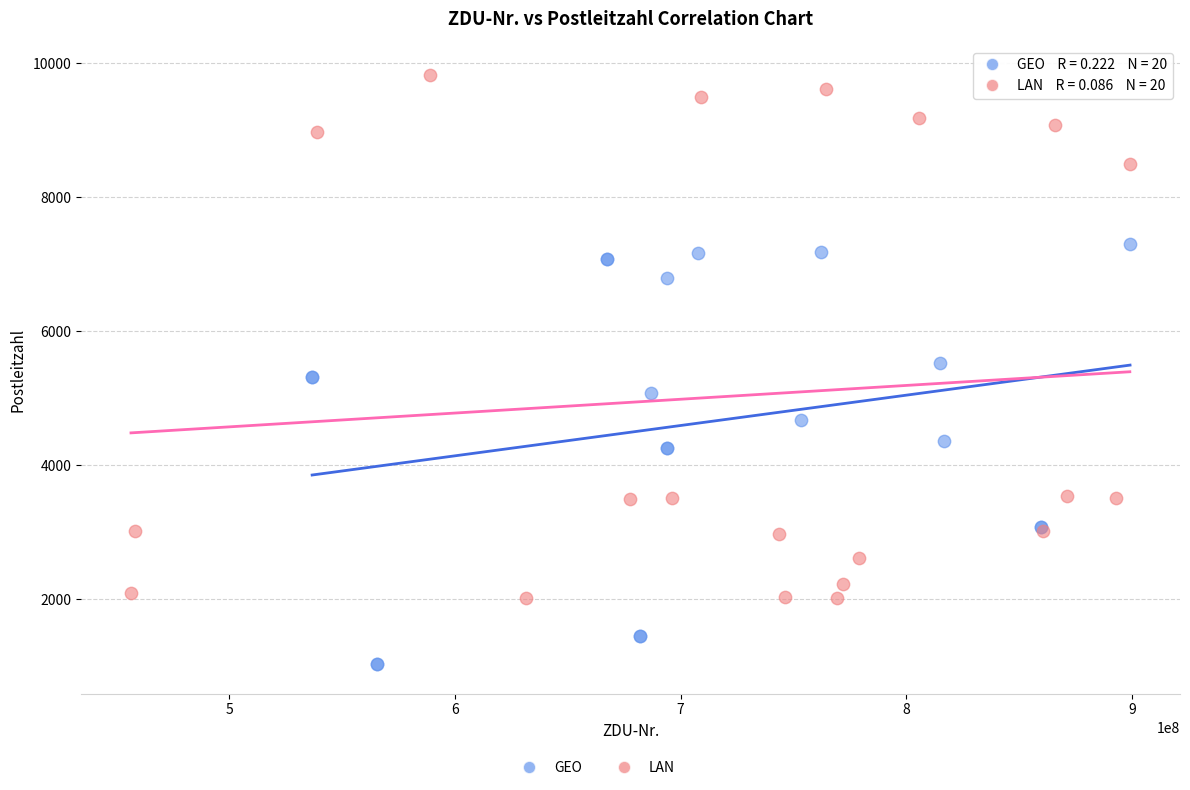

Which series contains the highest Y value?

LAN